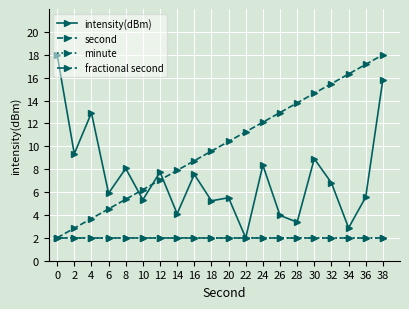

Is this an area chart (filled region under the line)?

No